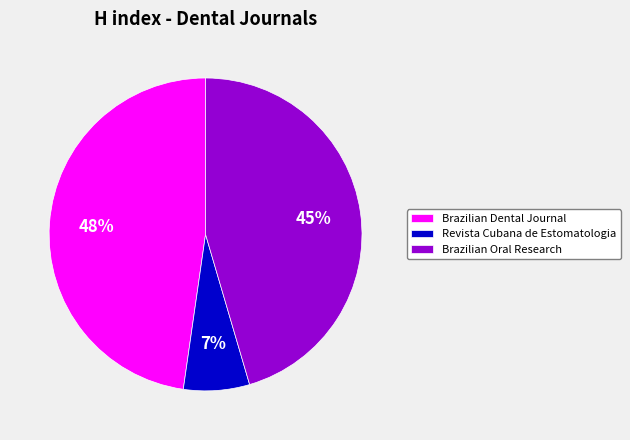

To the nearest percent, what portion does Revista Cubana de Estomatologia represent?

7%